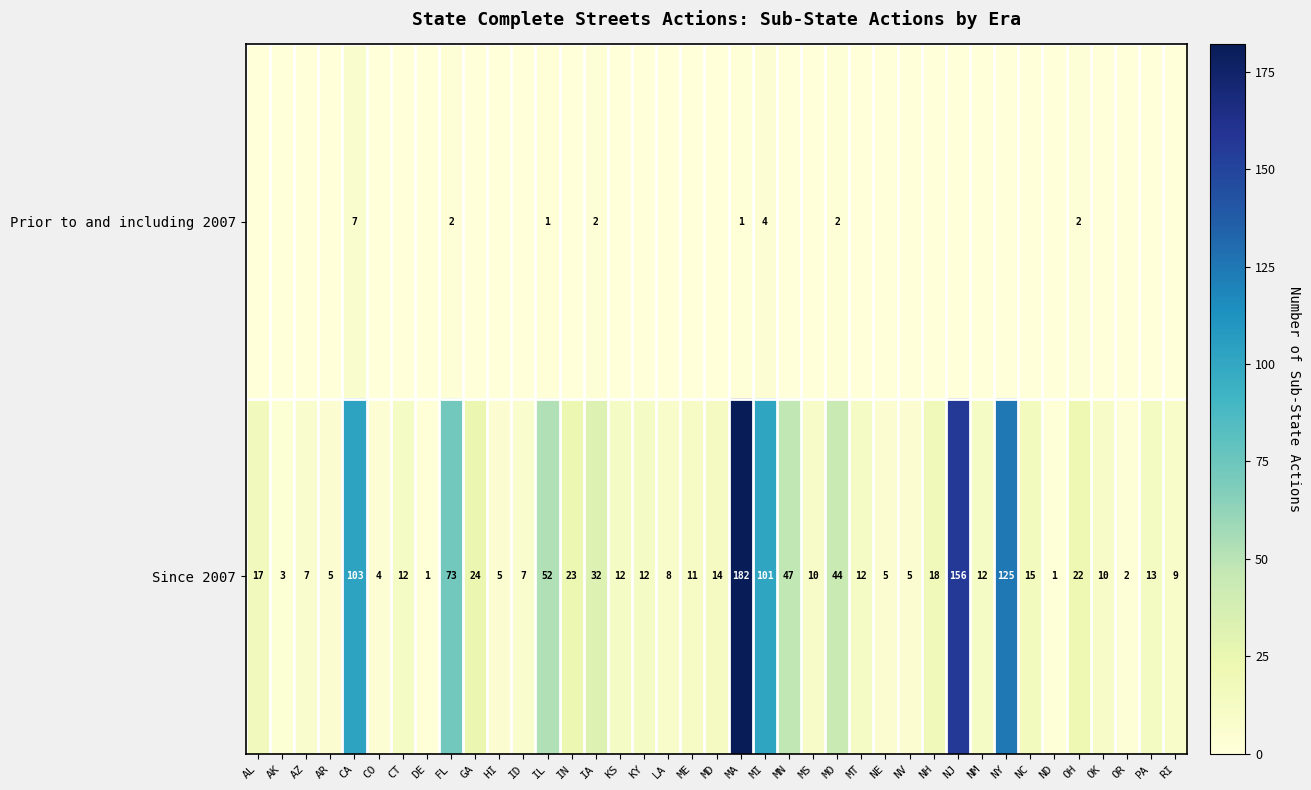

True or false: Since 2007 has a value of 2 at CO.

False